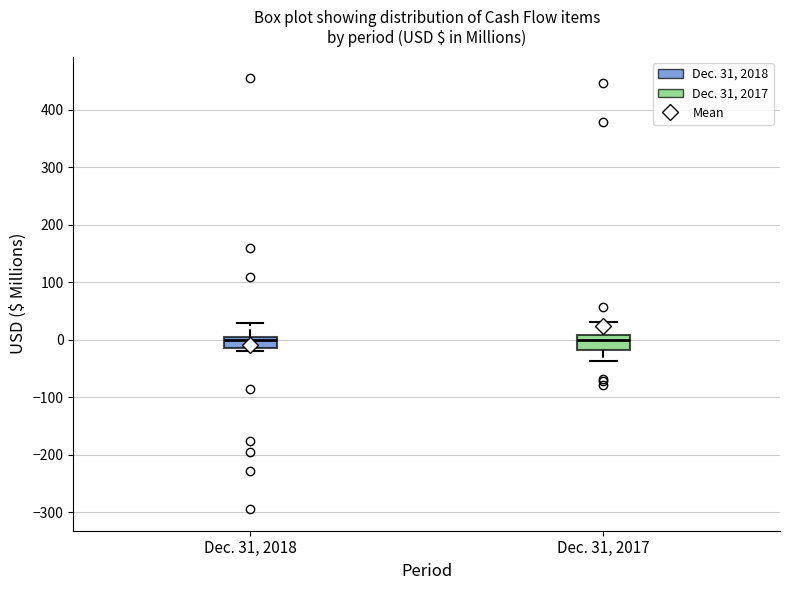

Reading left to right, read every box against the y-axis: the position of its median line, the range the box covers, and the ends of its whiskers. The values are not printed on the chart, so give them approximately, as read against the axis.

Dec. 31, 2018: median 0 (just below the box's upper edge), box -10 to 0, whiskers -20 to 30
Dec. 31, 2017: median 0, box -20 to 10, whiskers -40 to 30